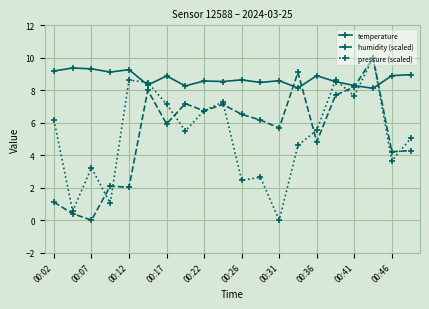

True or false: humidity (scaled) has more than 2 points higher than both neighbors.

True